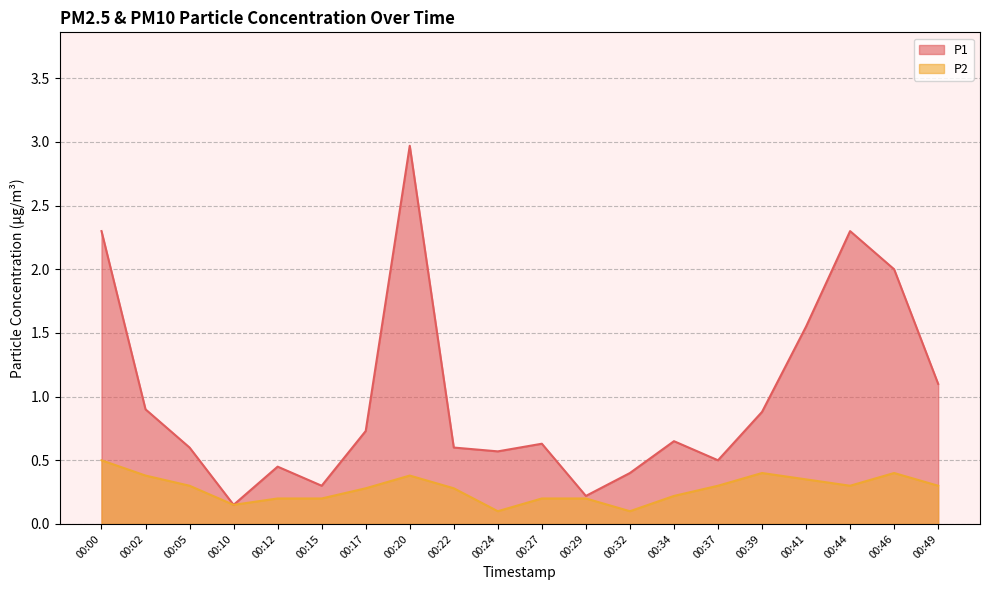

Rank the series by their average value, from lowest to highest.

P2, P1